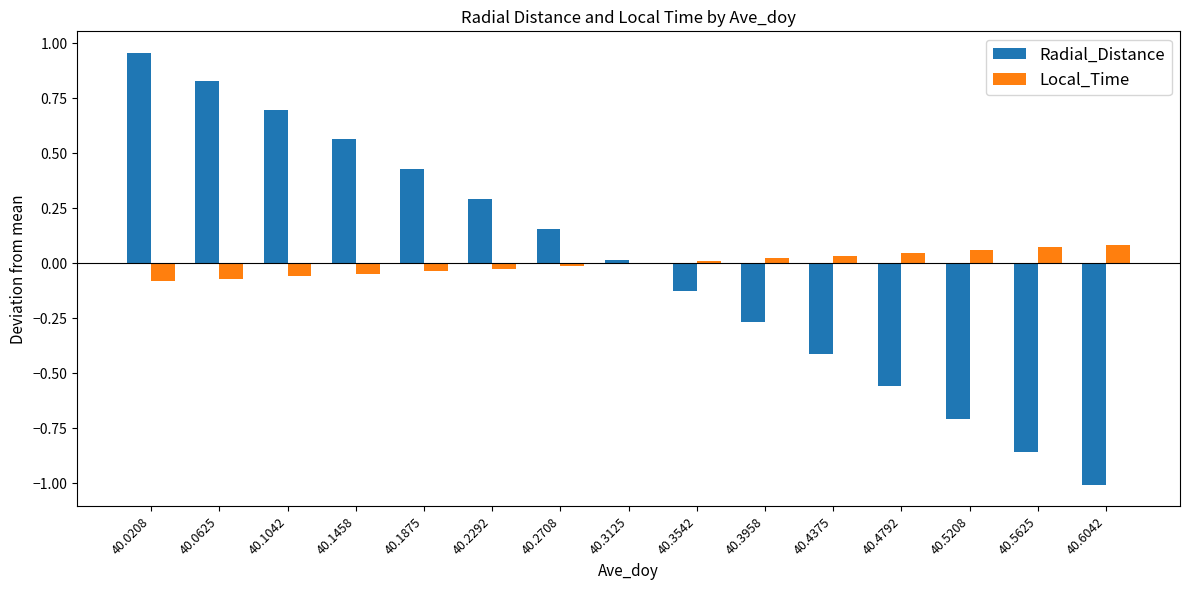

How many series are shown in this chart?

2